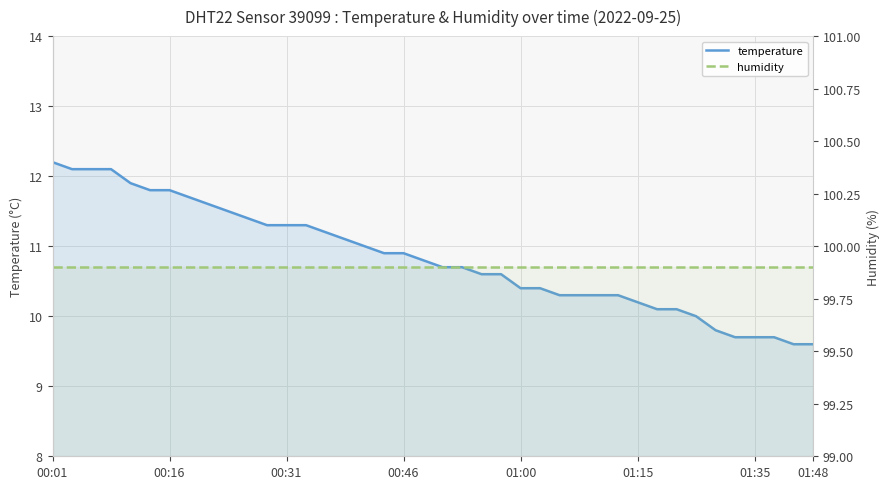

The humidity series shows 99.9 at 14. True or false?

True